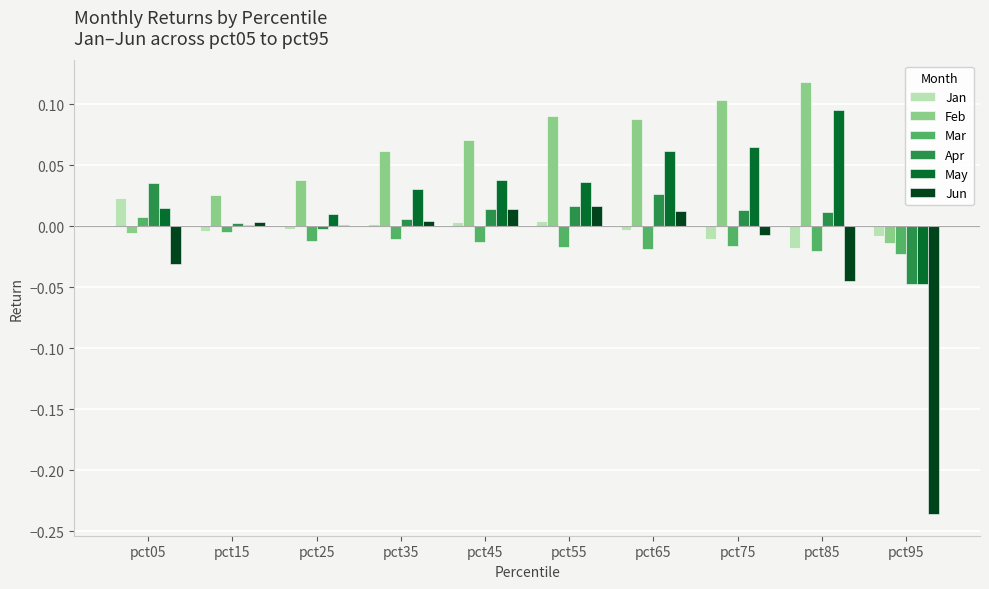

The Feb series shows 0.0 at pct65. True or false?

False